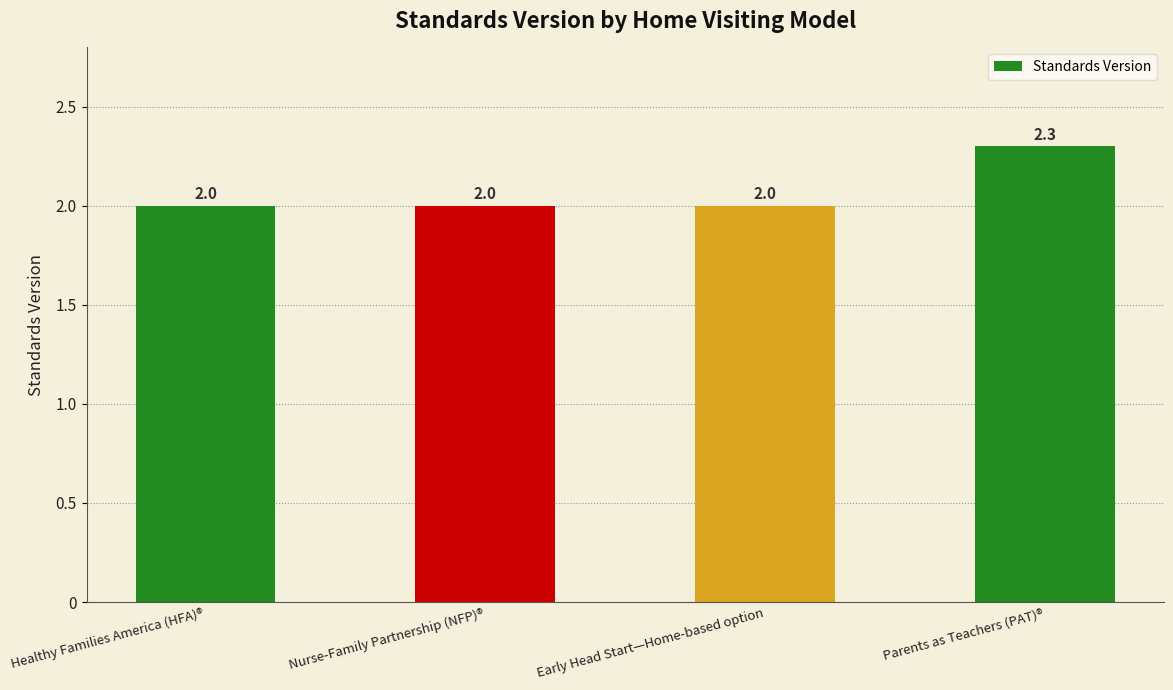

What is the difference between the values at Early Head Start—Home-based option and Parents as Teachers (PAT)®?

0.3